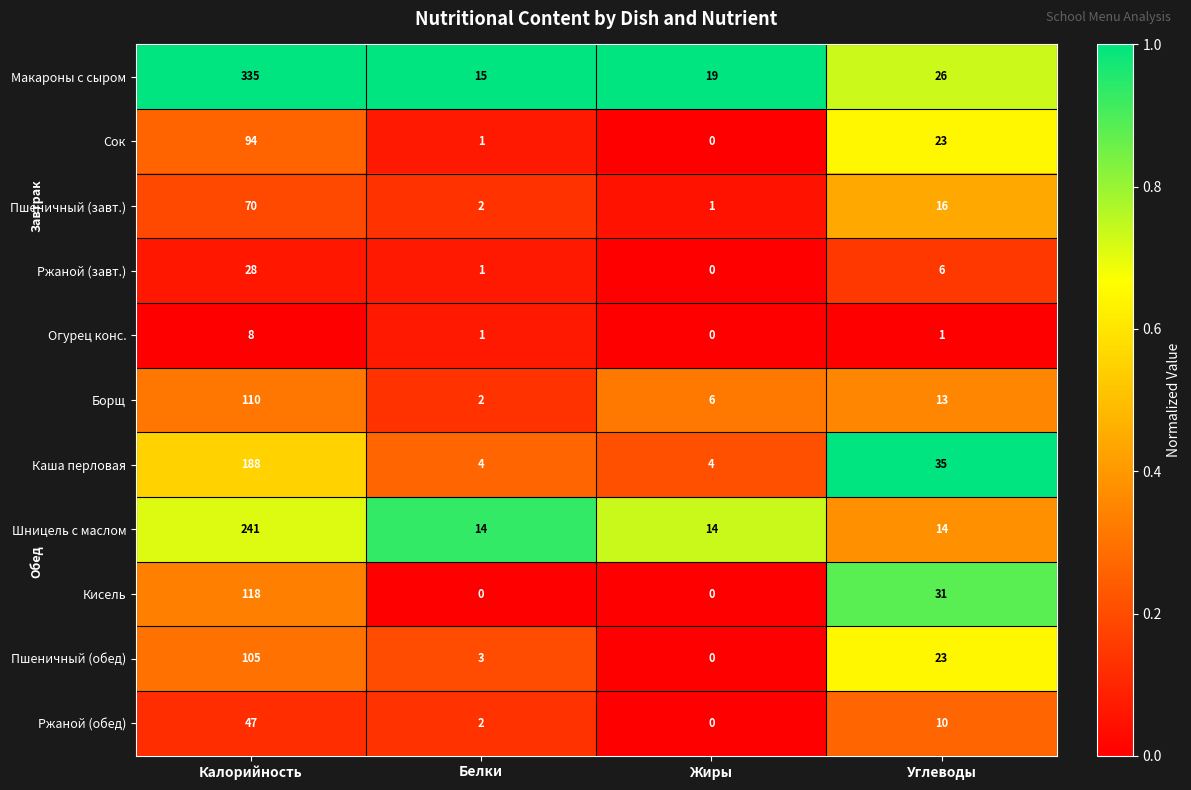

How many positive values does the Пшеничный (обед) series have?

3